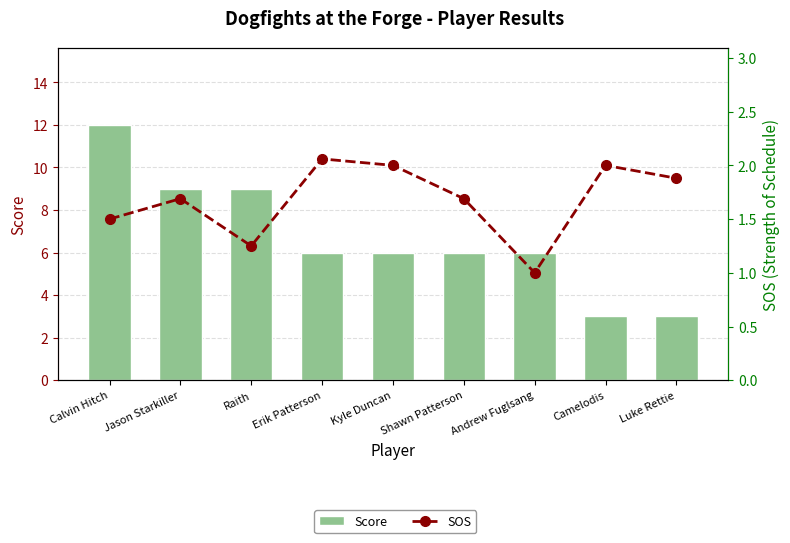

What is the difference between the SOS values at Luke Rettie and Kyle Duncan?

0.1